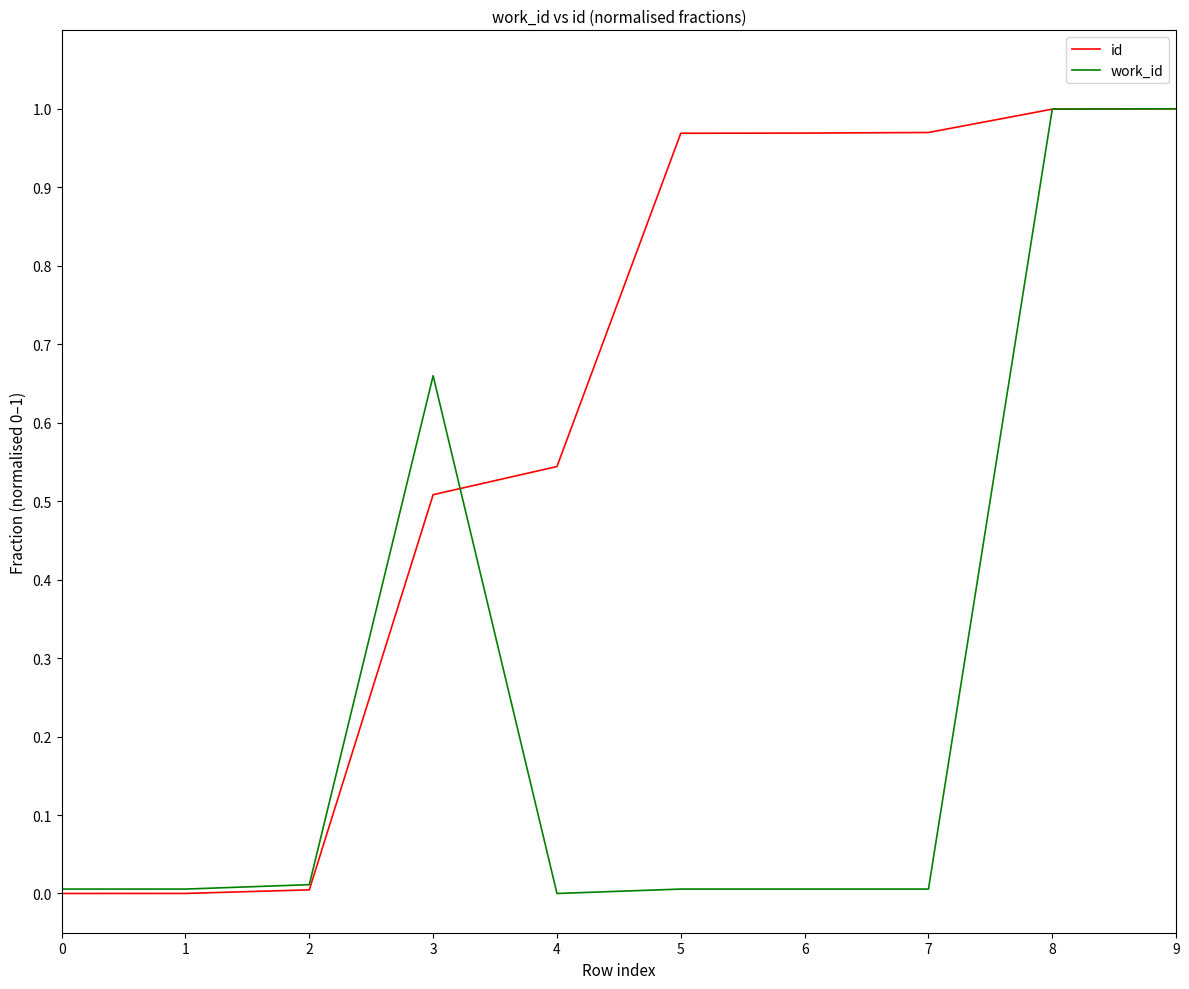

Between 3 and 4, which series saw the biggest shift?

work_id